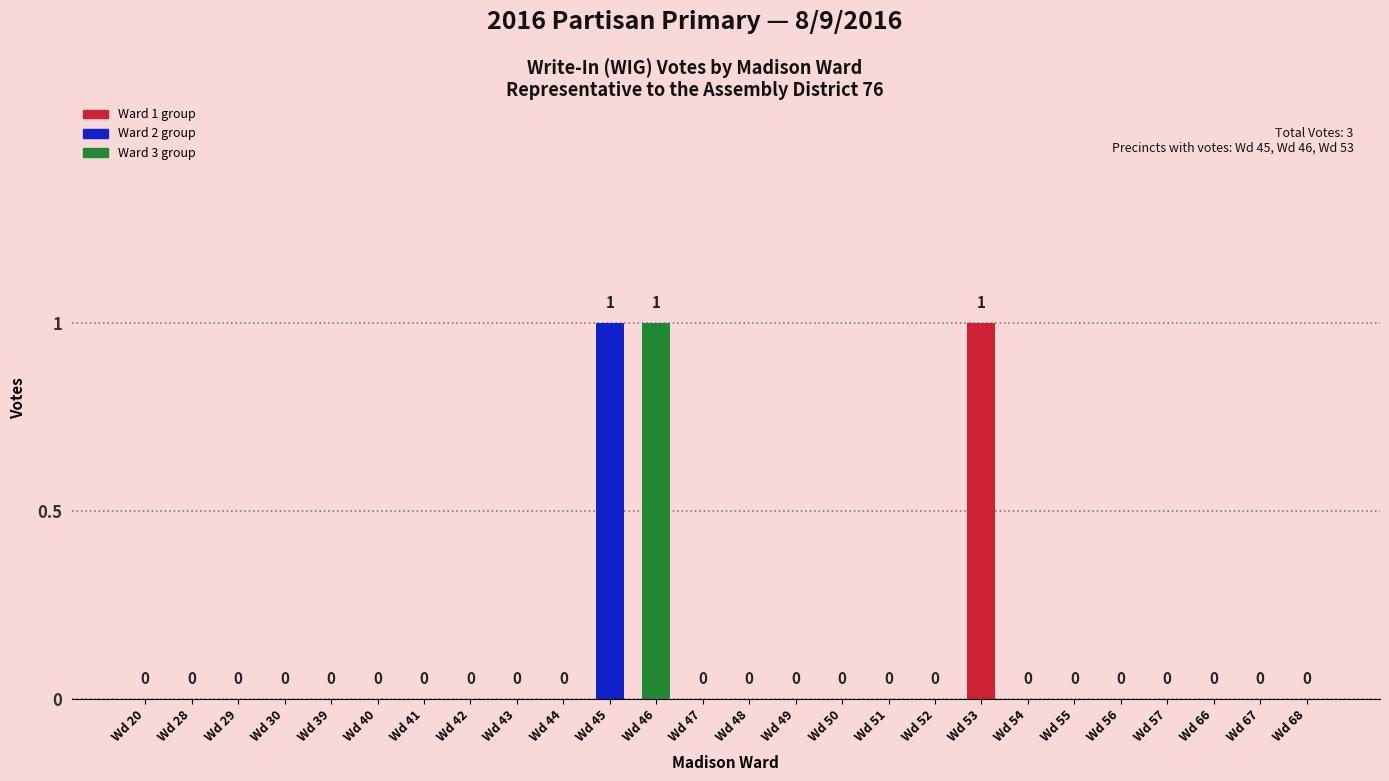

What is the sum of all values?

3